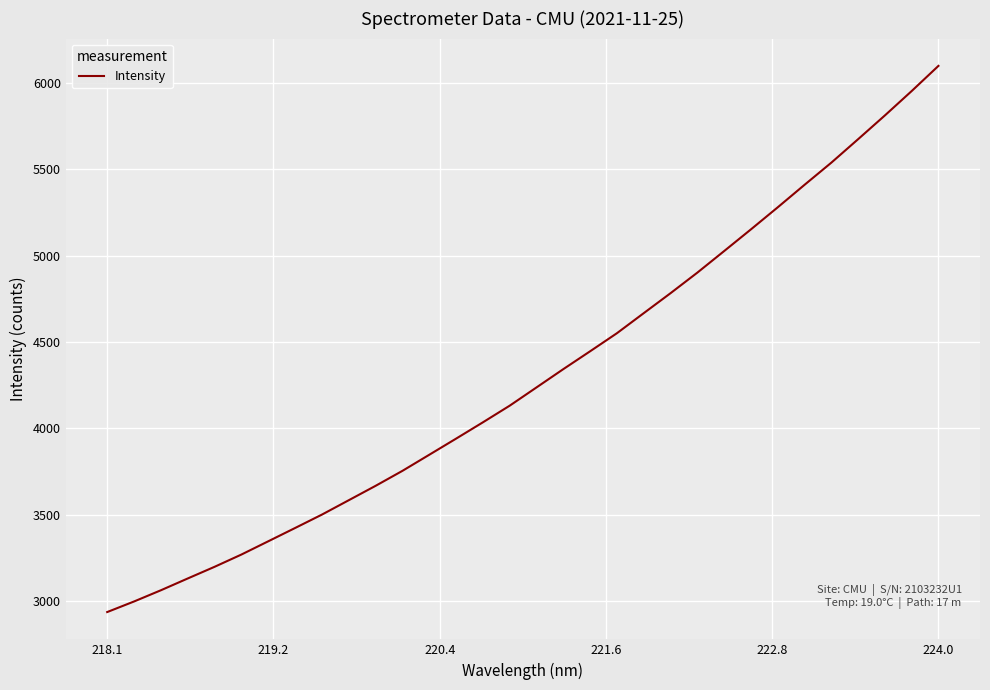

What is the minimum value shown in the chart?

2936.8